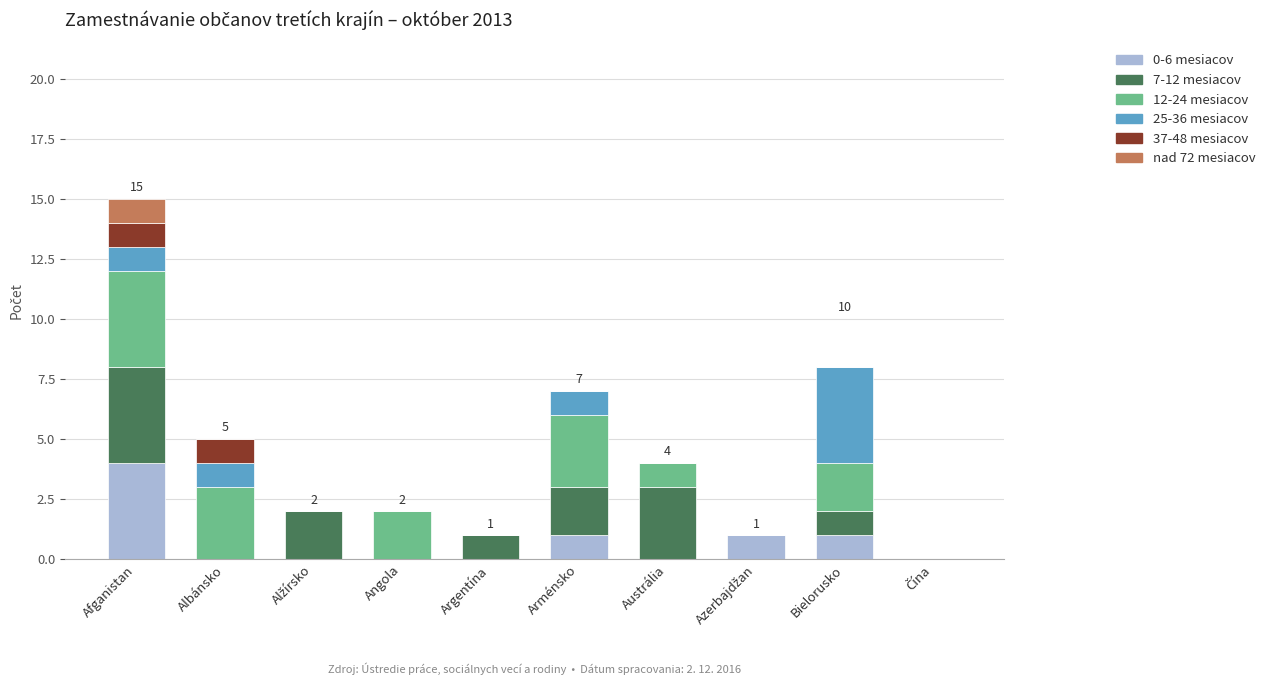

What are all the series names shown in the legend?

0-6 mesiacov, 7-12 mesiacov, 12-24 mesiacov, 25-36 mesiacov, 37-48 mesiacov, nad 72 mesiacov